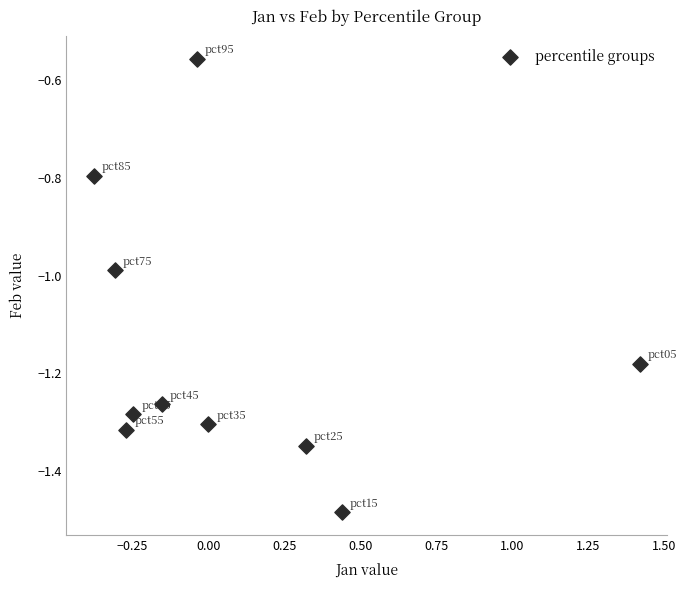

What is the range of X values (max minus min)?

1.8